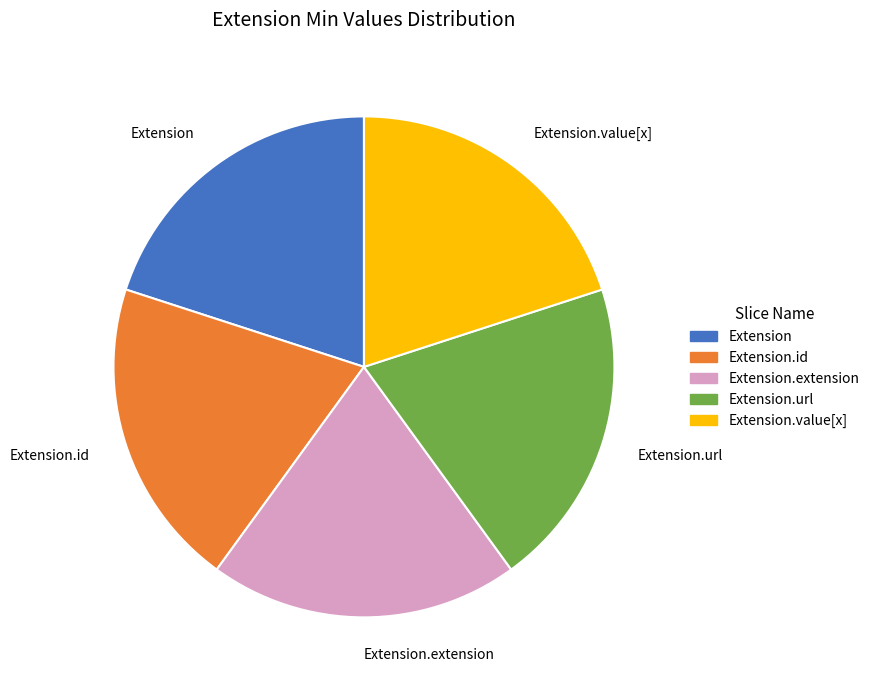

Is the sum of Extension.id and Extension.extension greater than half?

No